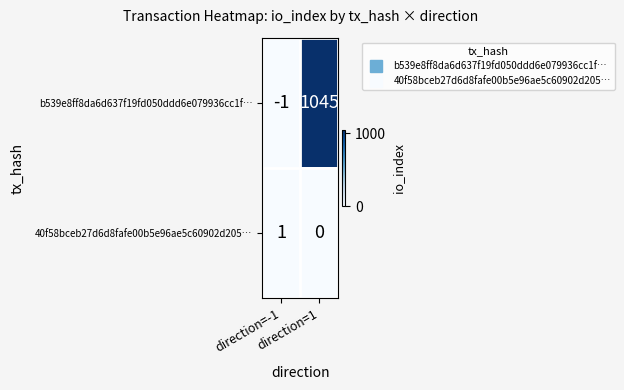

Which series has the largest total across all categories?

b539e8ff8da6d637f19fd050ddd6e079936cc1f…